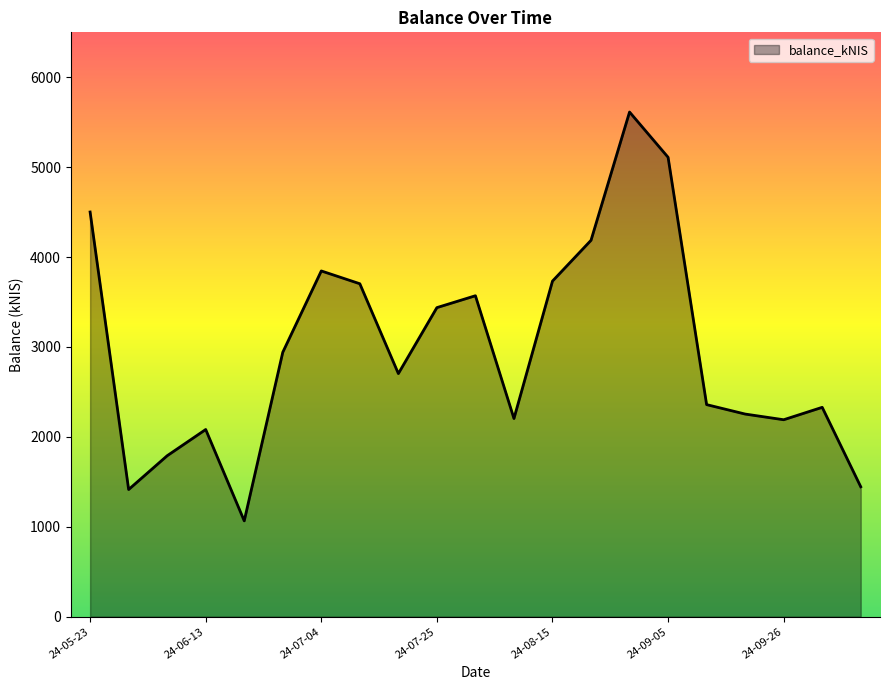

What is the difference between the maximum and minimum values?

4547.9